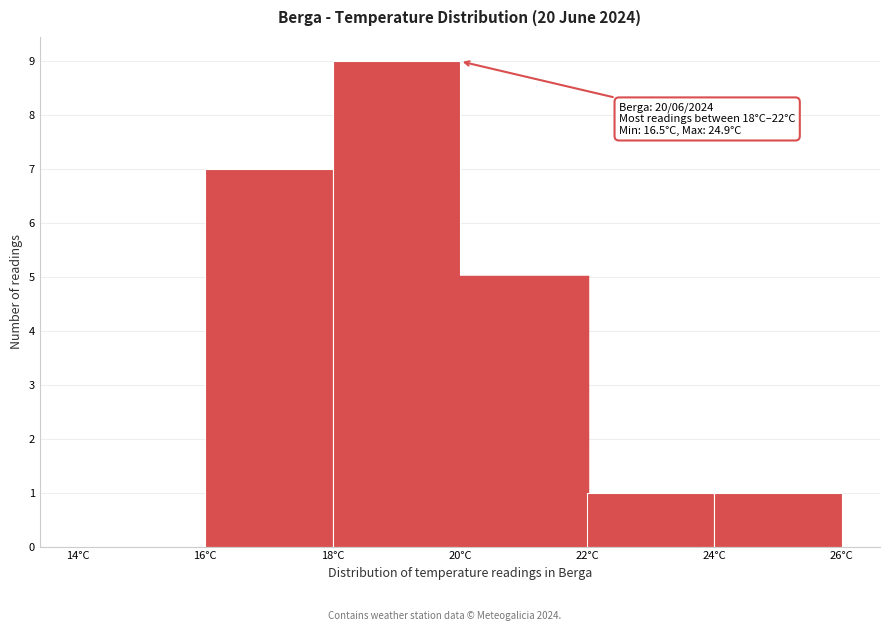

Over which range of the x-axis is the bar tallest?

18 to 20